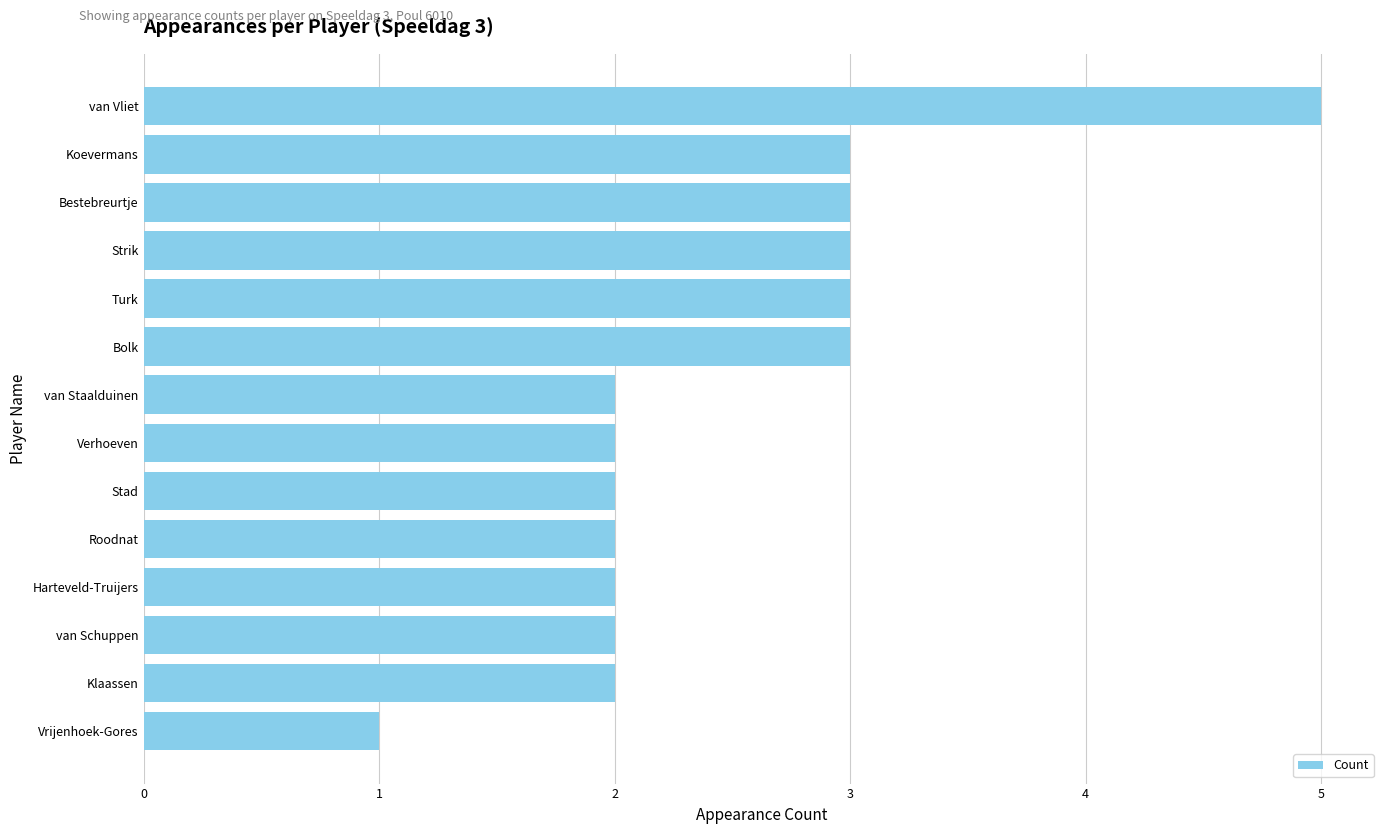

What is the sum of all values?

35